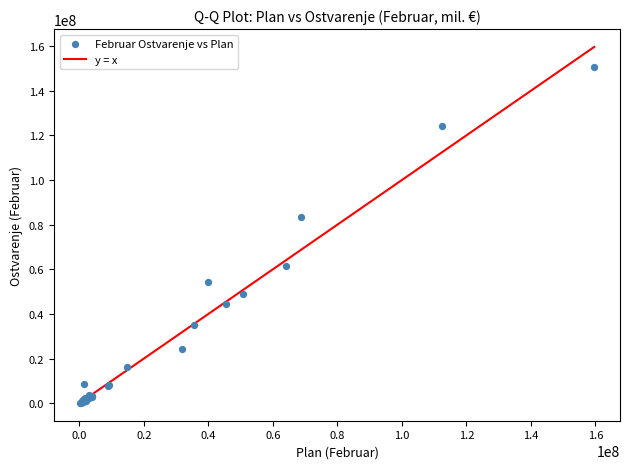

What Y value in the scatter plot is closest to 75493949?

83215985.1